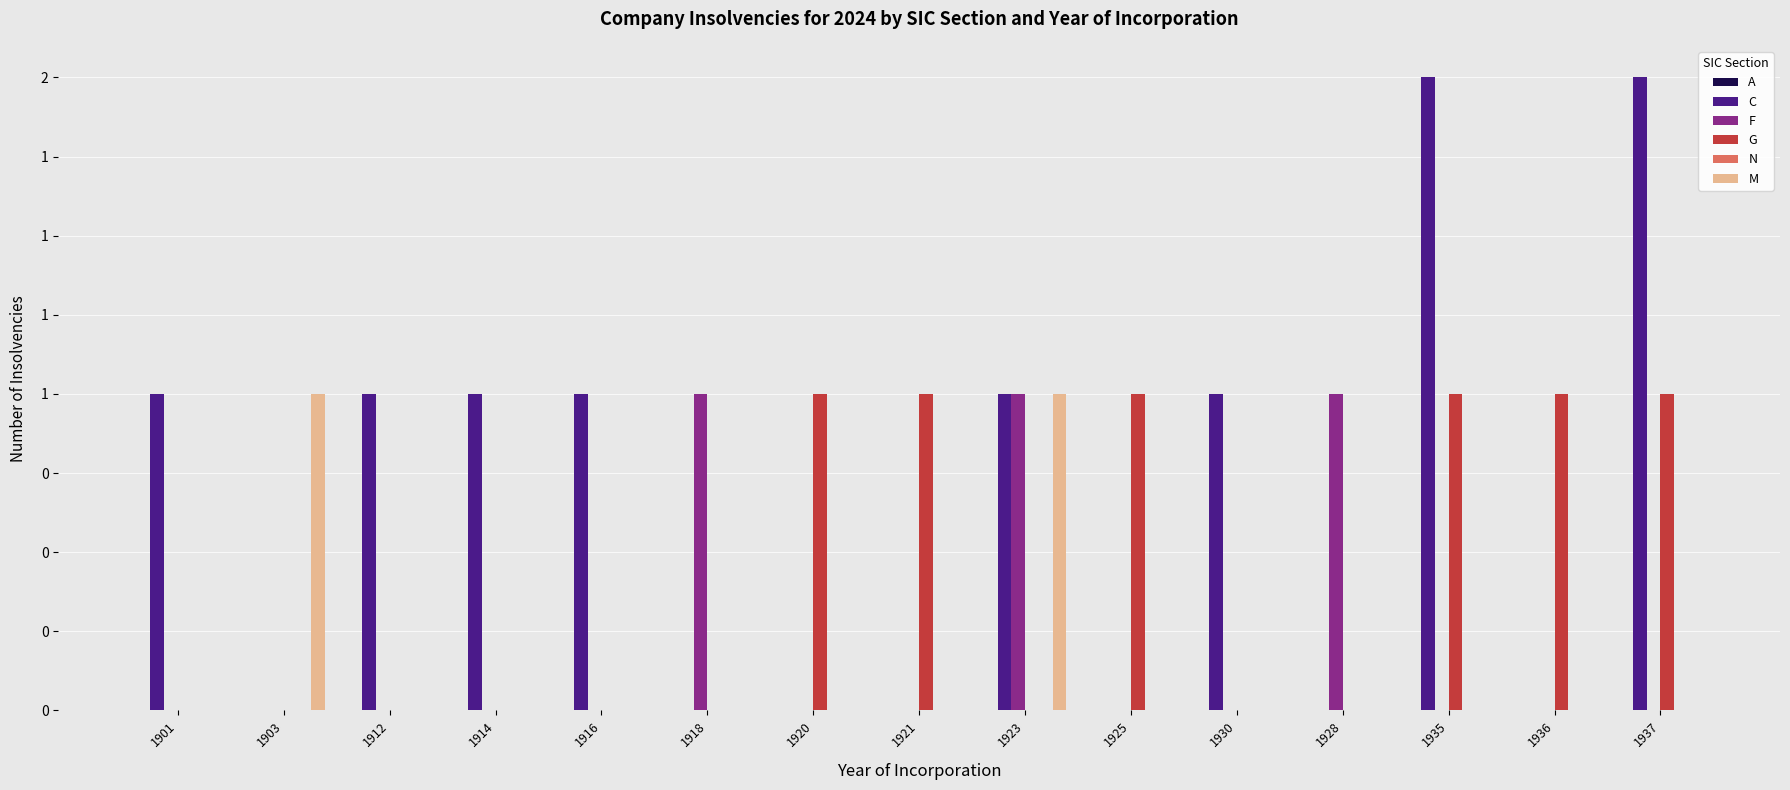

Which series changed the most between 1901 and 1916?

A